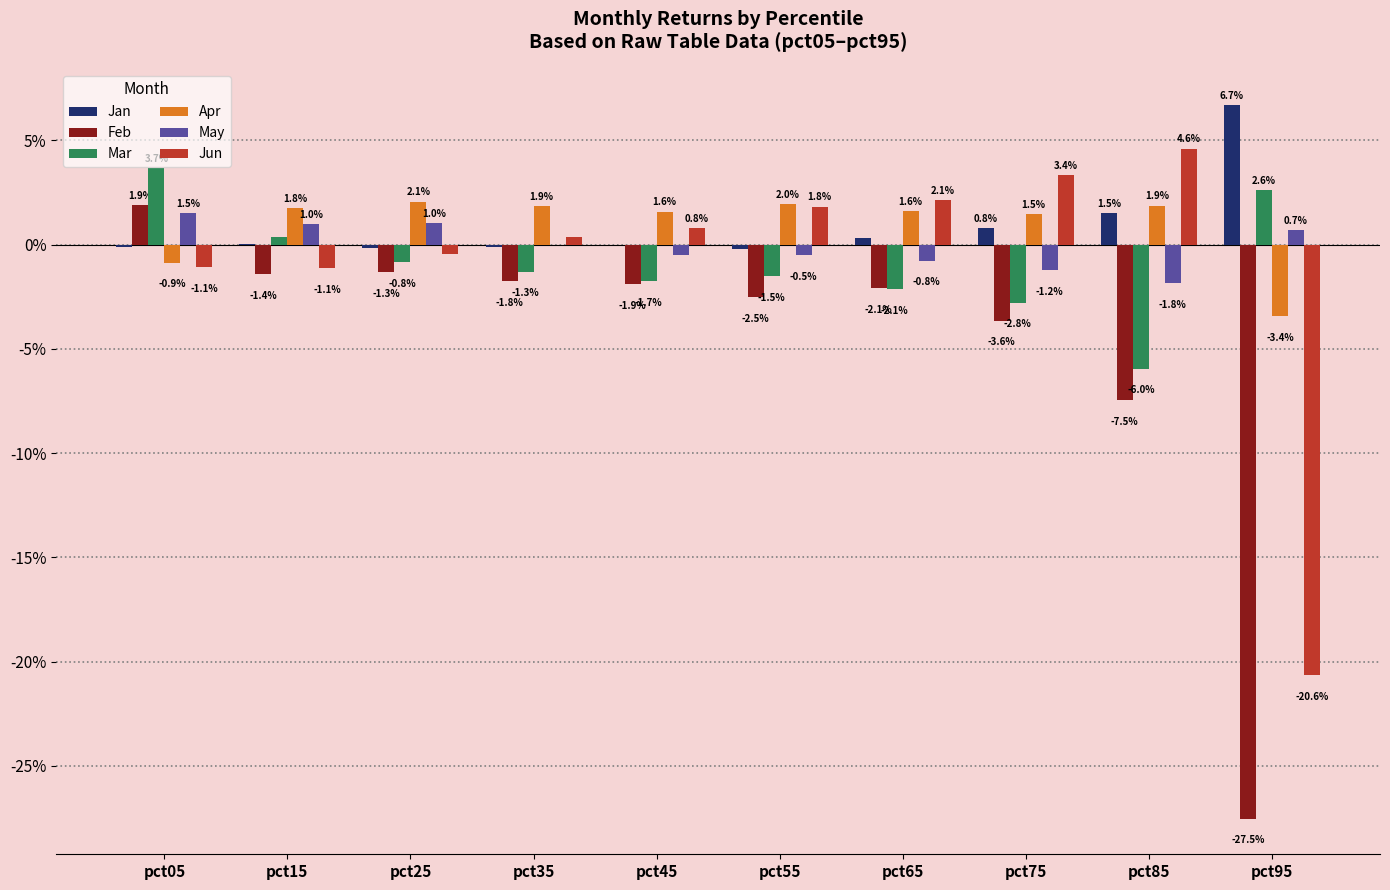

Does the chart contain stacked bars?

No